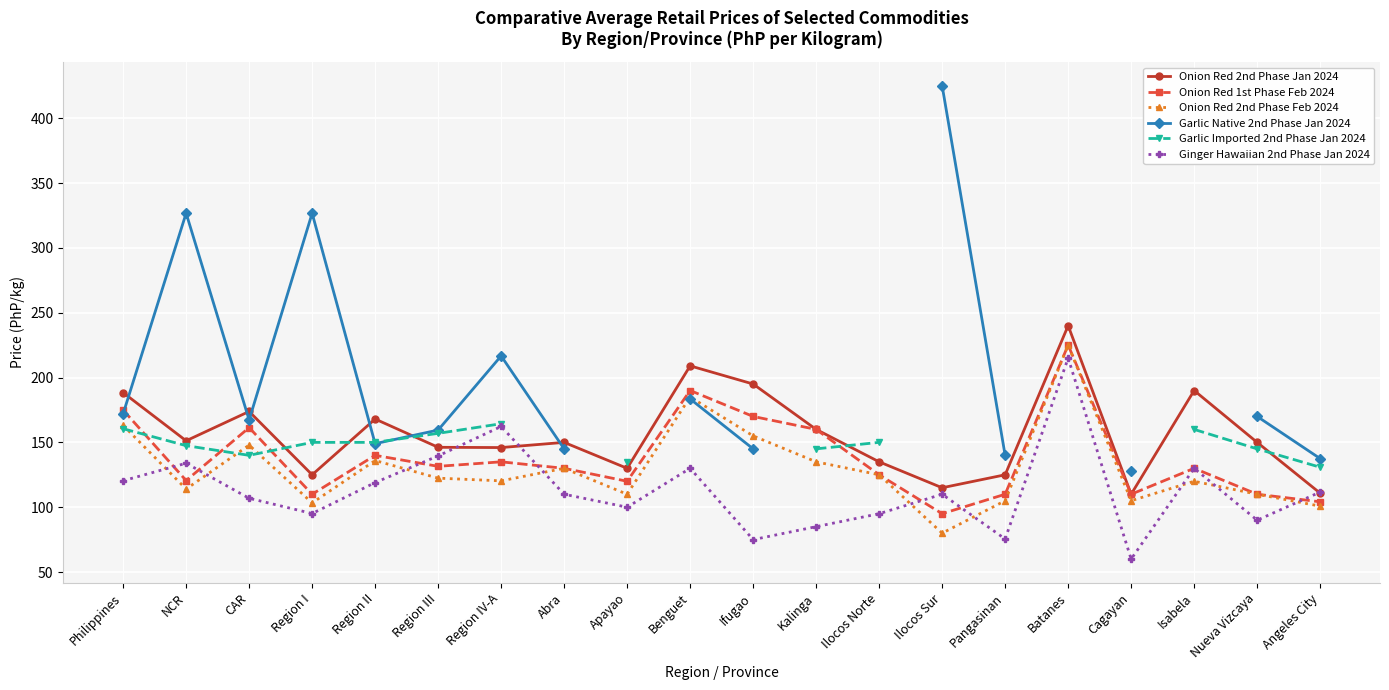

How many intersections are there between Onion Red 1st Phase Feb 2024 and Garlic Native 2nd Phase Jan 2024?

1